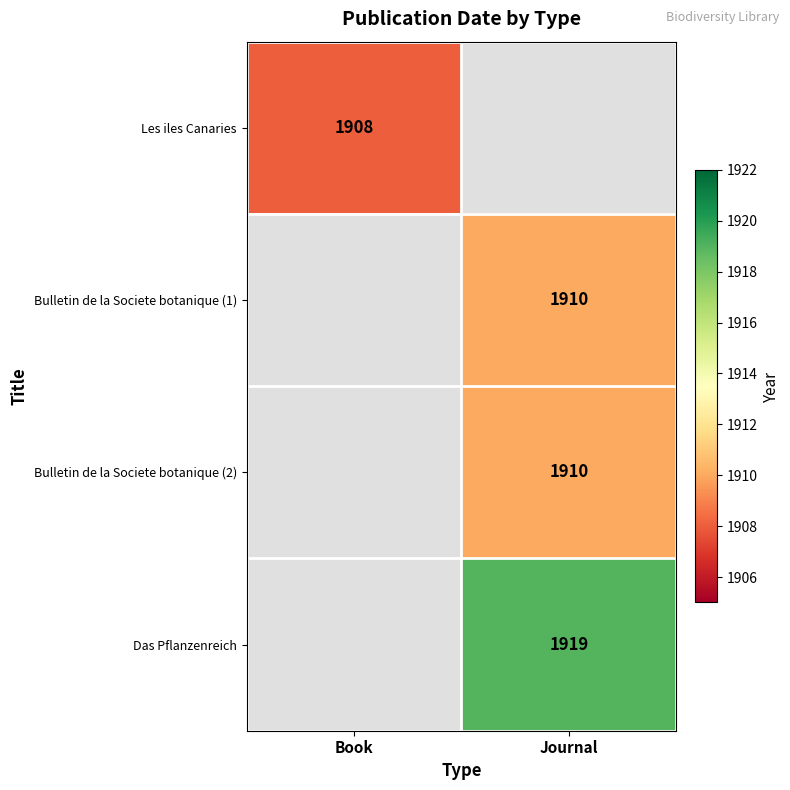

The value of Bulletin de la Societe botanique (1) at Journal is 1063. True or false?

False